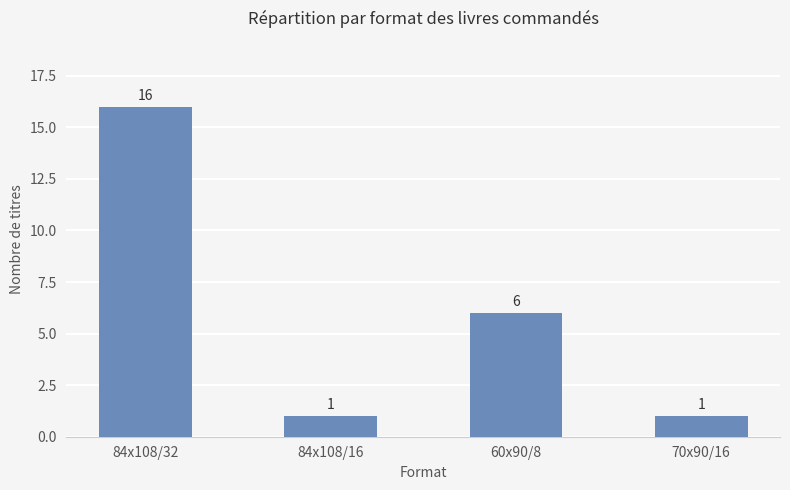

How many bars are there in total?

4